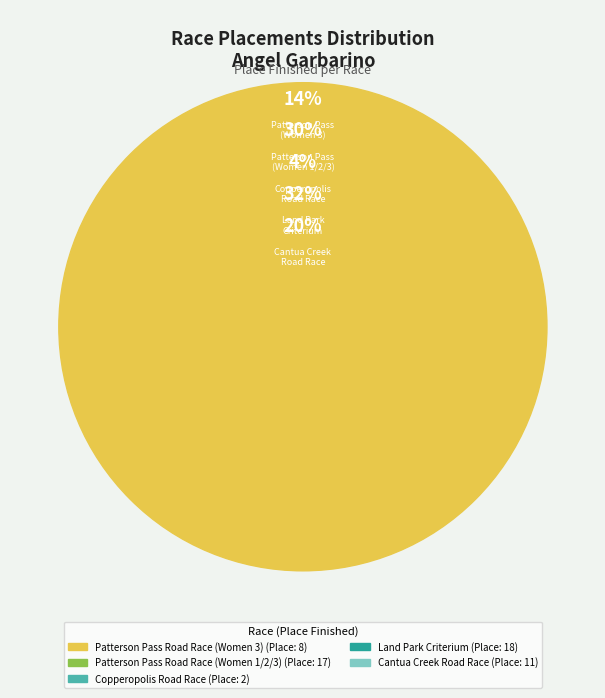

Which slice is the smallest?

Copperopolis Road Race